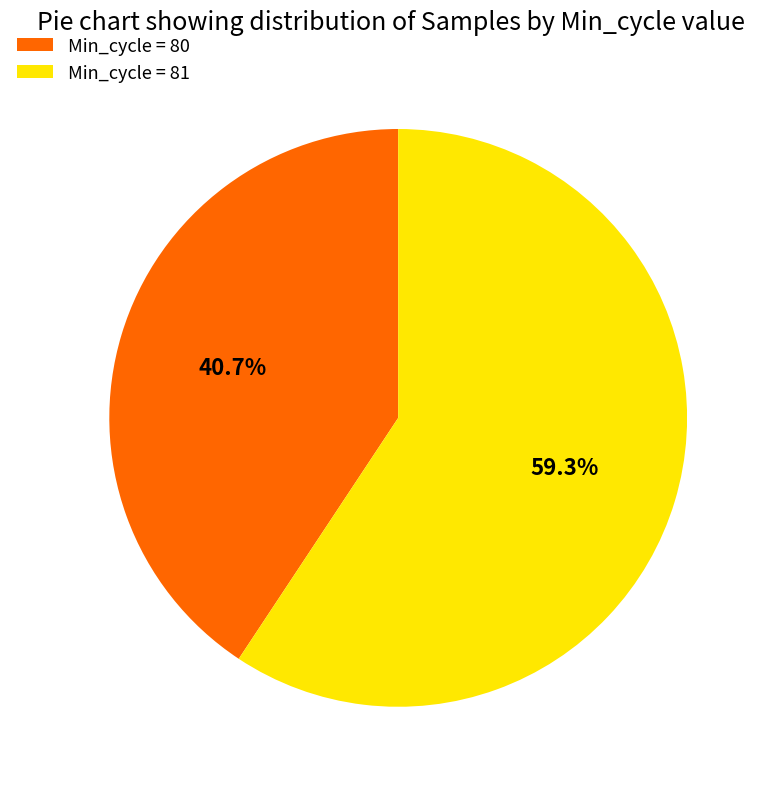

To the nearest percent, what is the average slice percentage?

50%